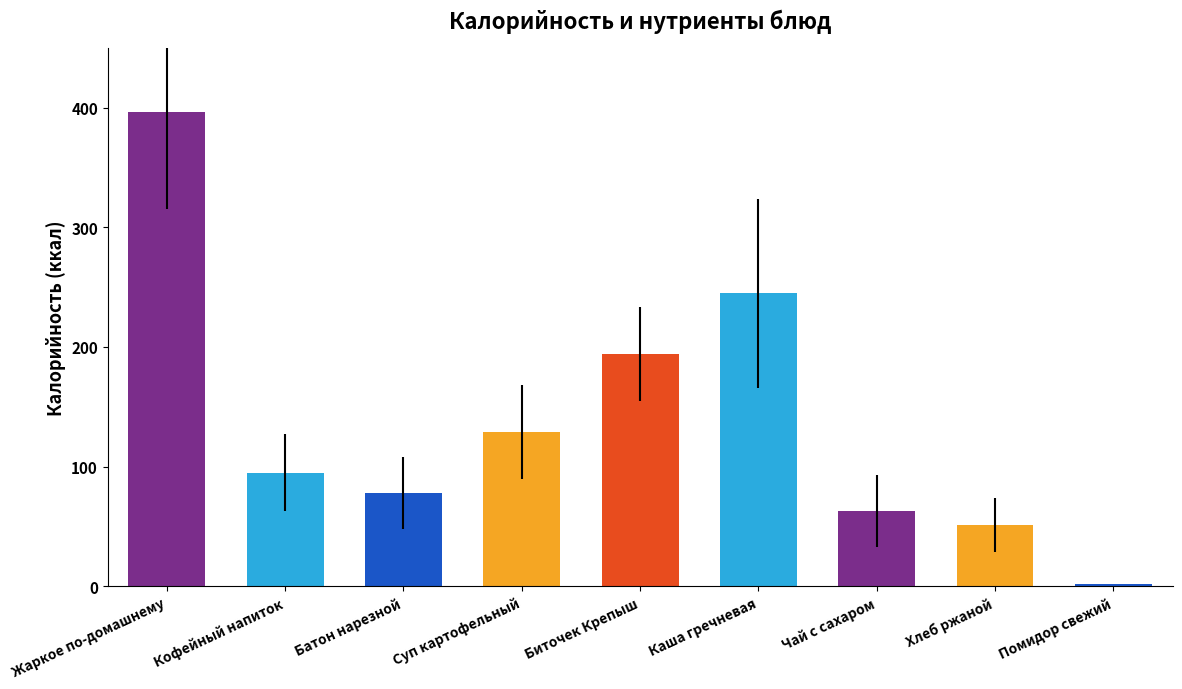

The chart shows a value of 209 at Жаркое по-домашнему. True or false?

False